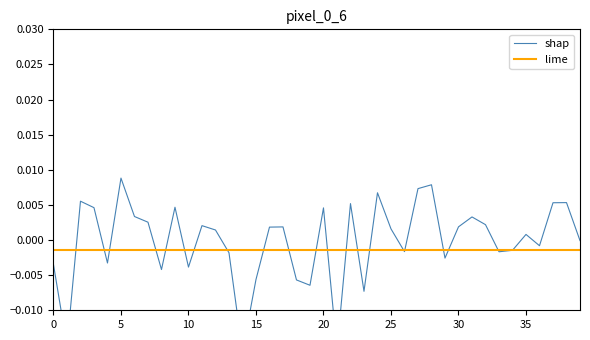

How many times do shap and lime cross each other?

21